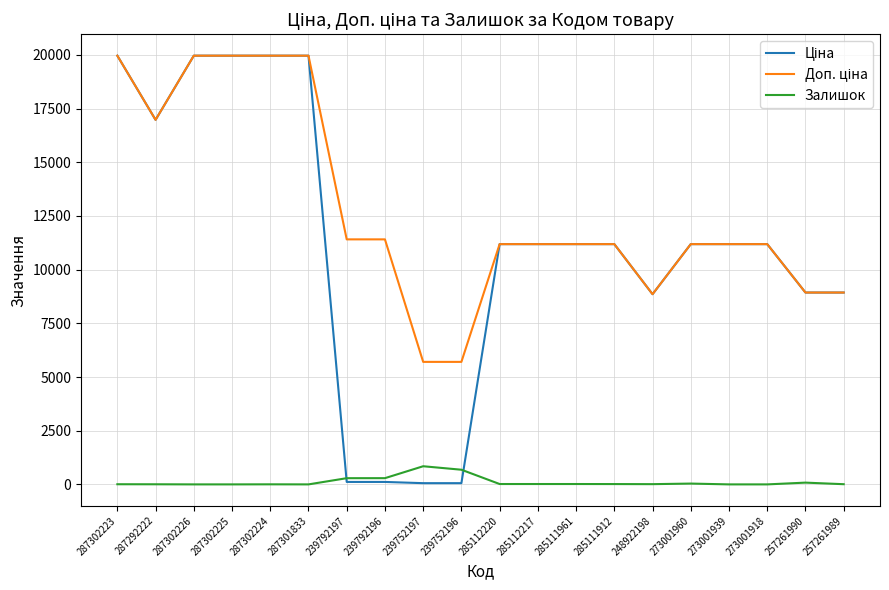

What is the approximate value of Залишок at 285112217?

17.0